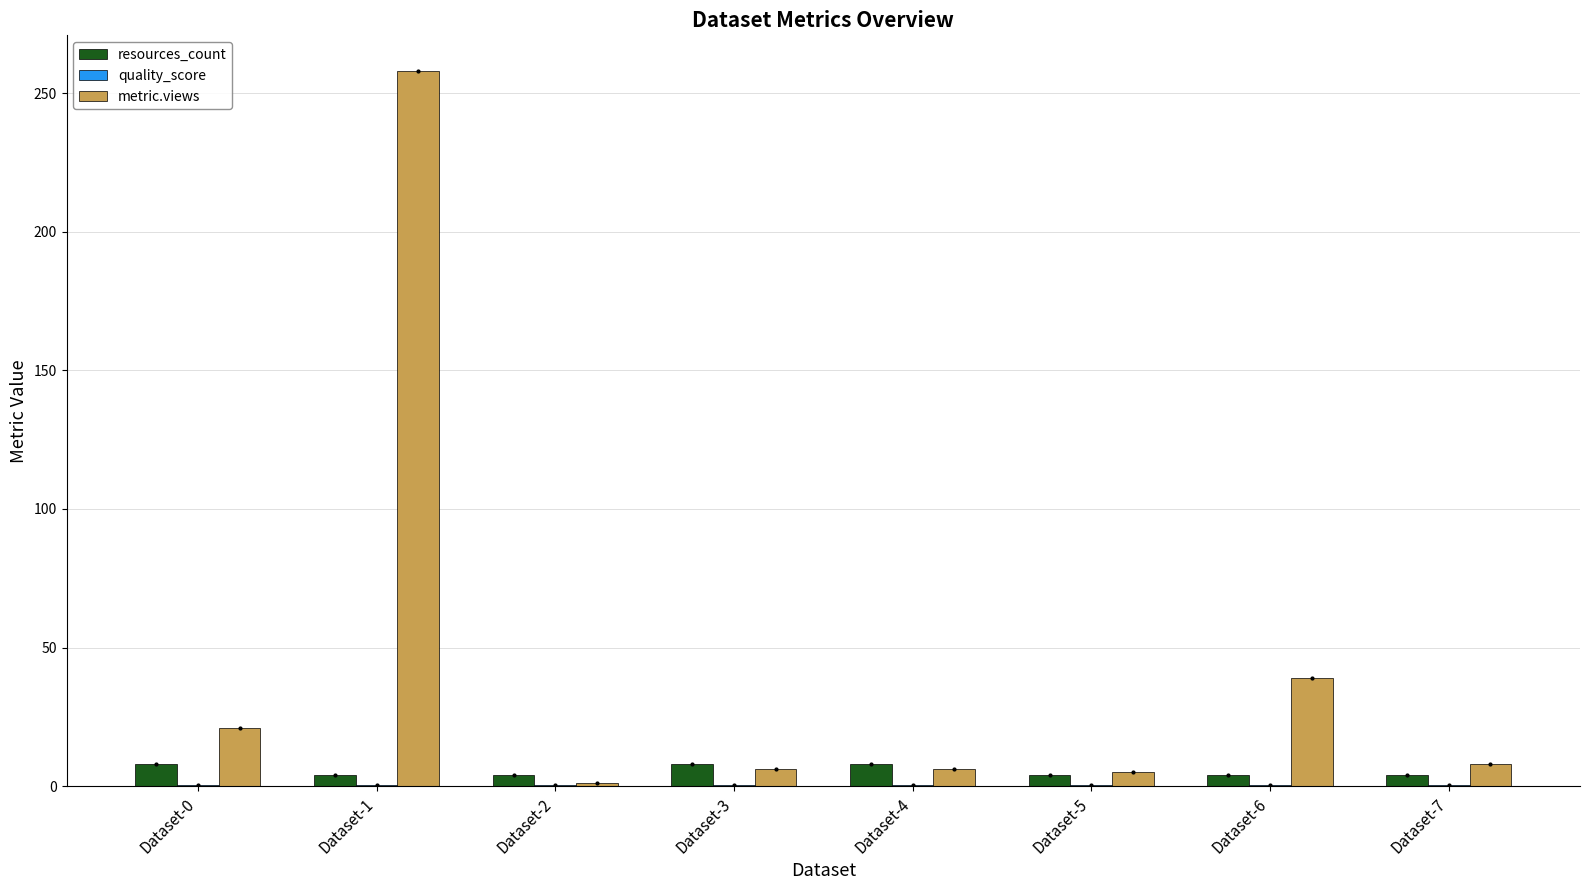

The value of resources_count at Dataset-4 is 8.0. True or false?

True